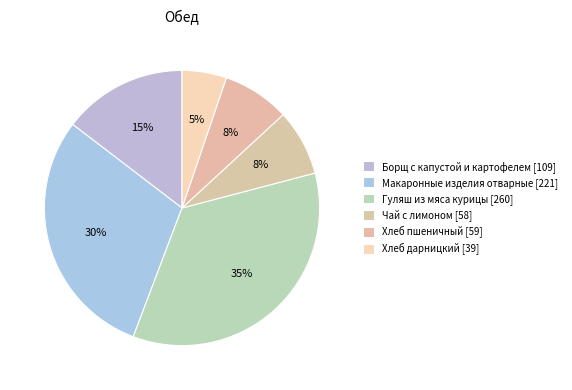

How many slices are in this pie chart?

6